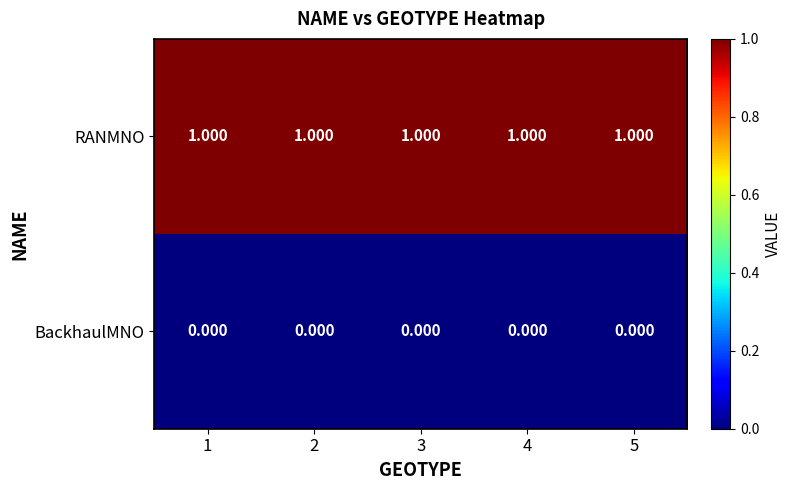

Rank the series at 2 from highest to lowest value.

RANMNO, BackhaulMNO